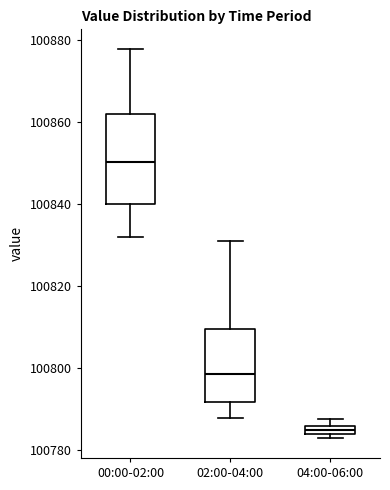

Which box is the tallest, from its lower edge to its upper edge?

00:00-02:00